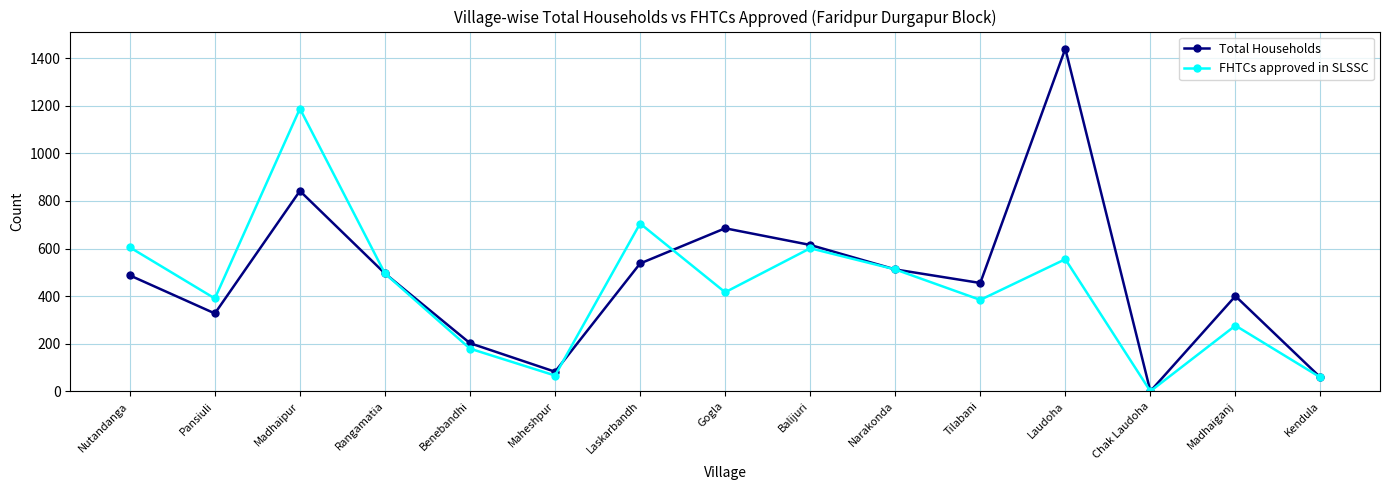

At which label does FHTCs approved in SLSSC reach its minimum?

Chak Laudoha